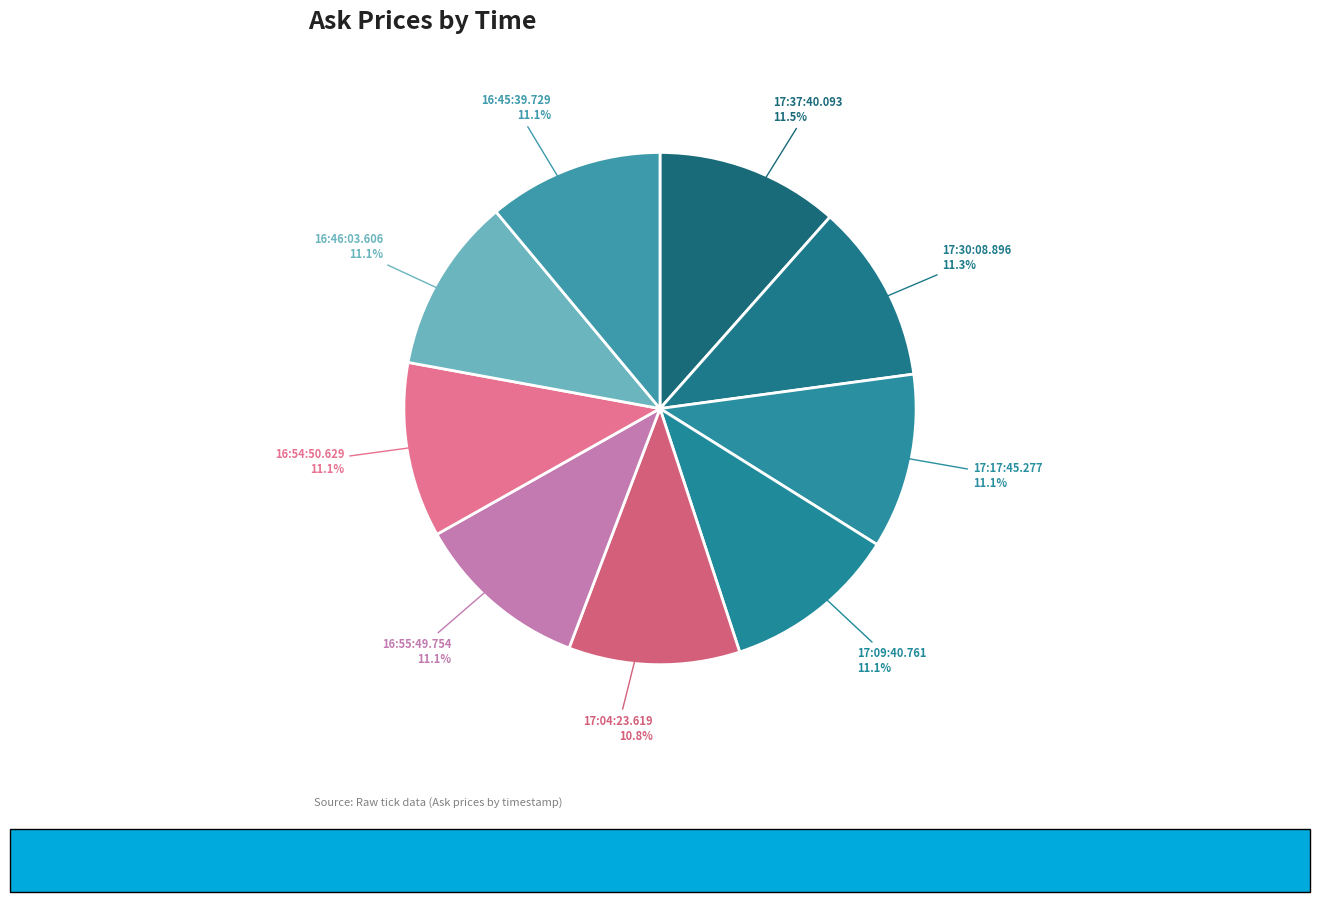

Count the number of slices in the pie.

9